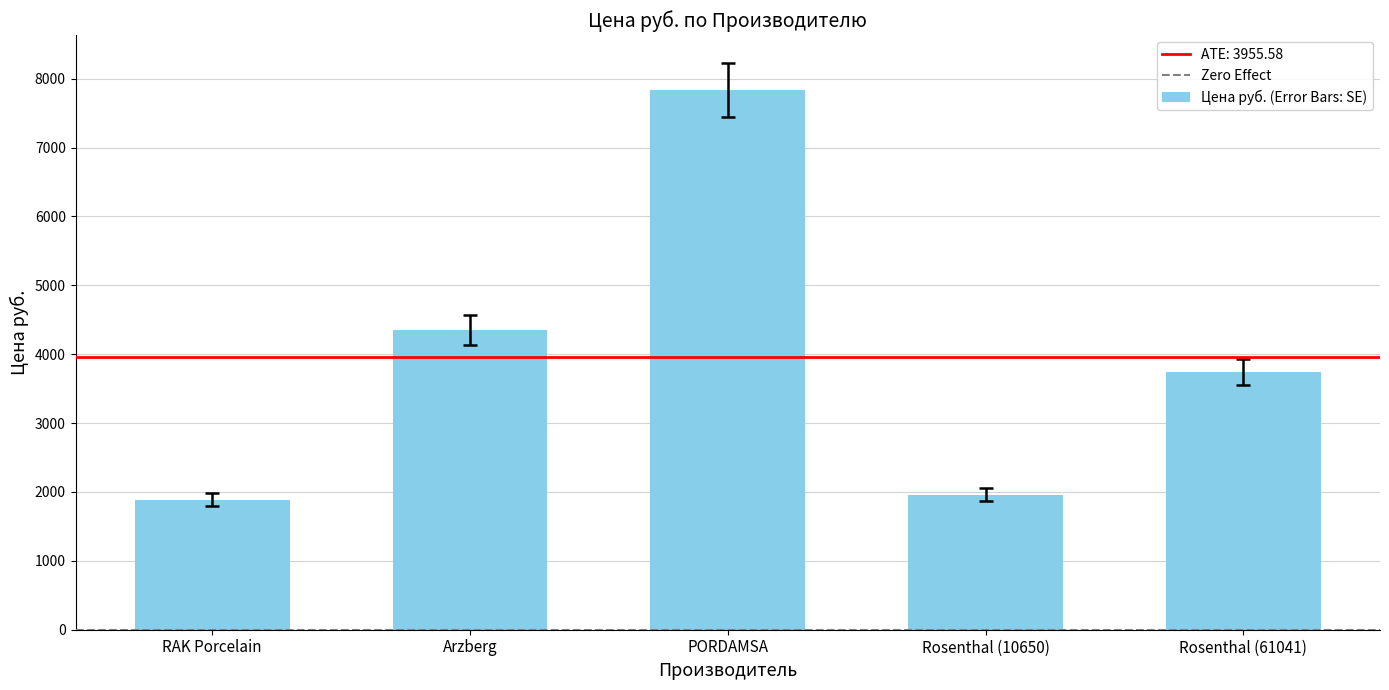

Is it true that the value at Rosenthal (61041) is 979.6?

False